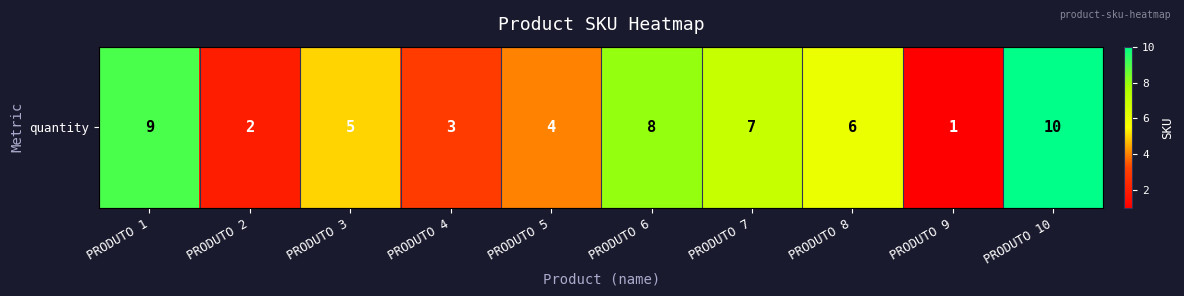

What is the difference between the maximum and minimum values?

9